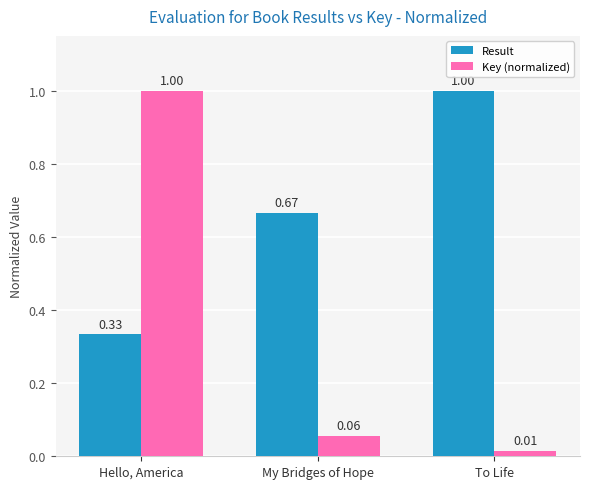

Rank the series at Hello, America from lowest to highest value.

Result, Key (normalized)